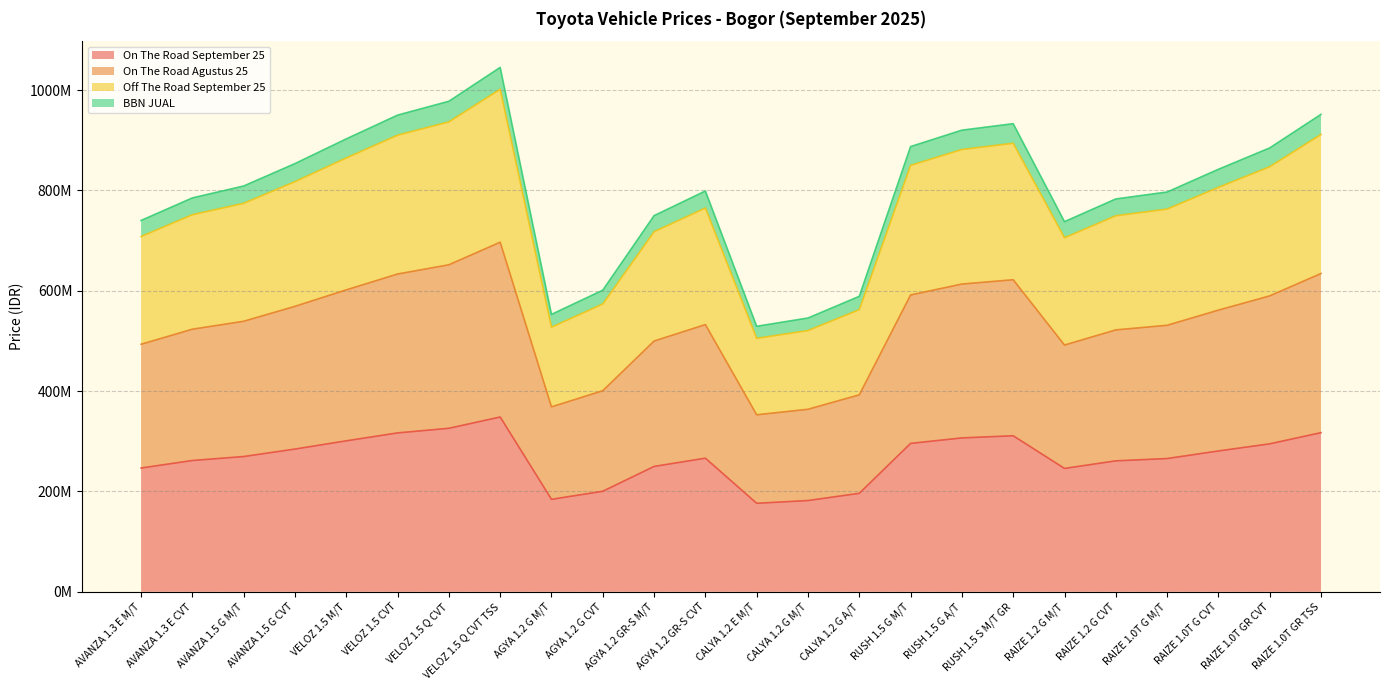

At which label does Off The Road September 25 reach its minimum?

CALYA 1.2 E M/T